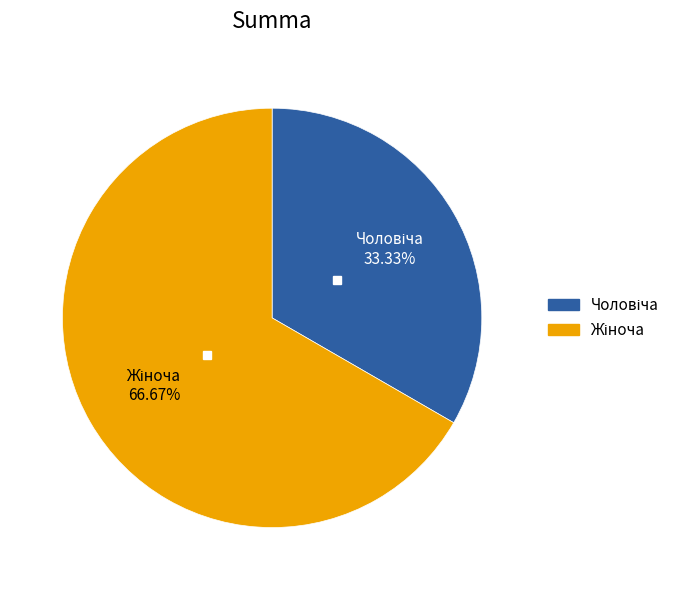

How many segments does this pie chart have?

2